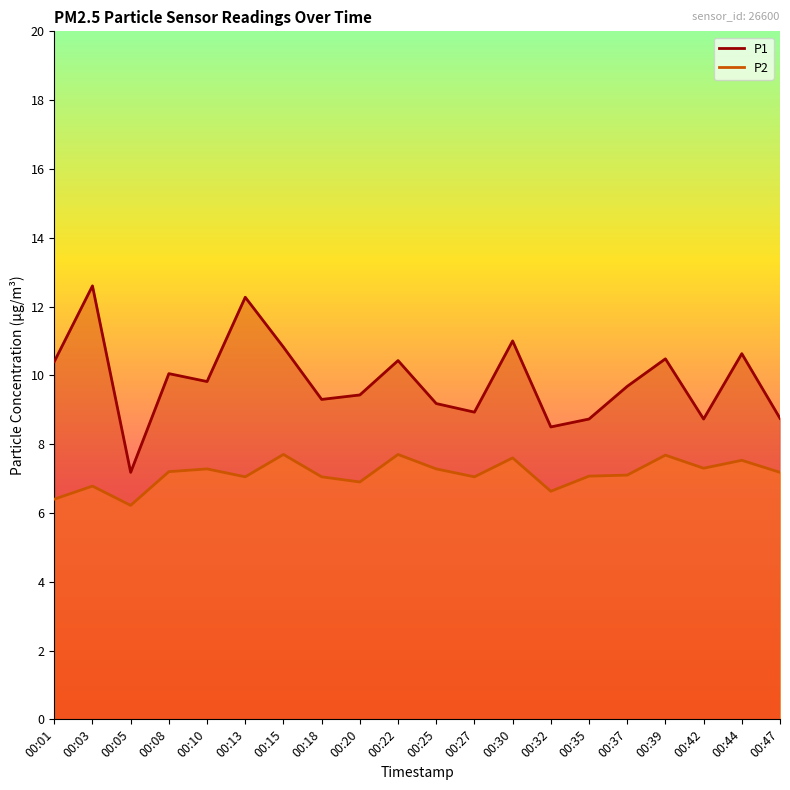

What is the sum of all P1 values?

196.9